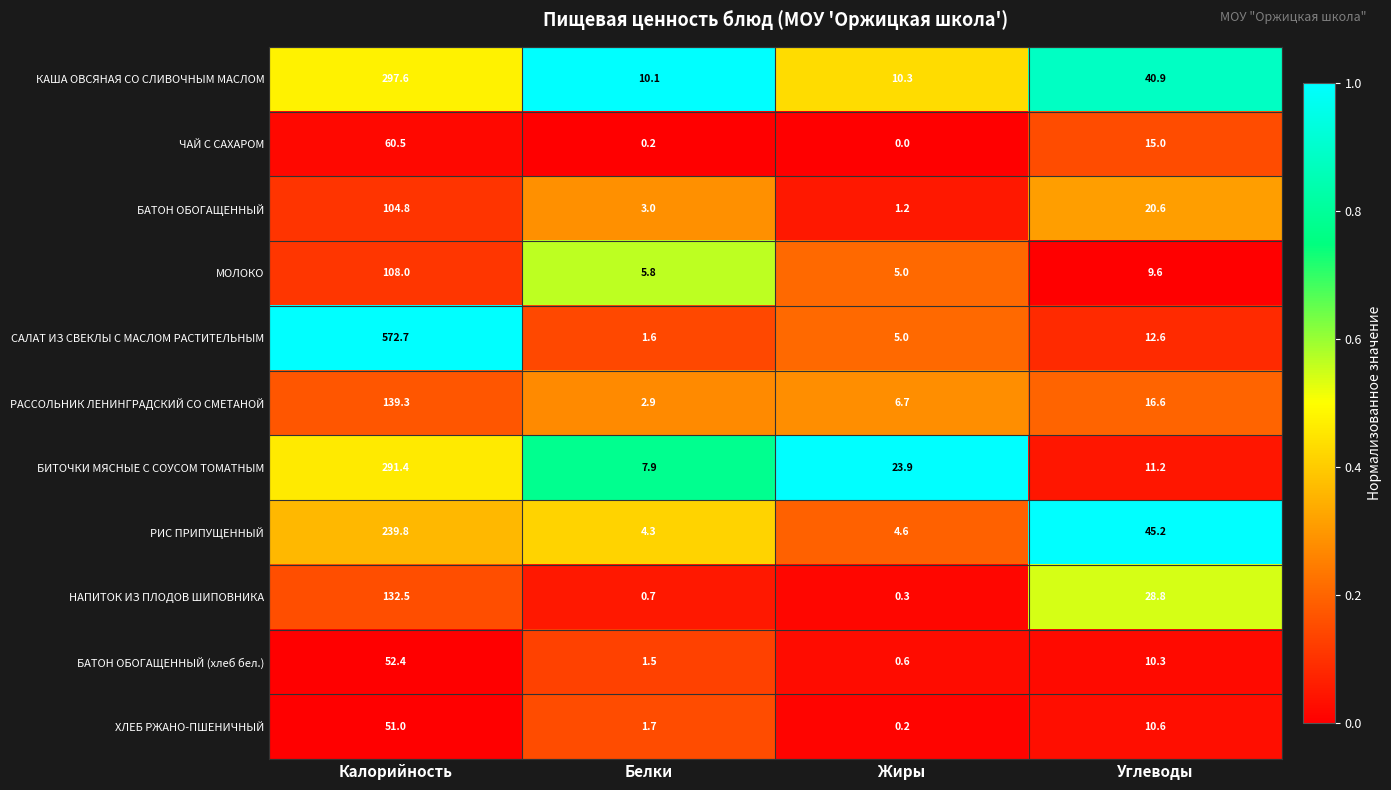

Is it true that САЛАТ ИЗ СВЕКЛЫ С МАСЛОМ РАСТИТЕЛЬНЫМ equals 5.0 at Жиры?

True